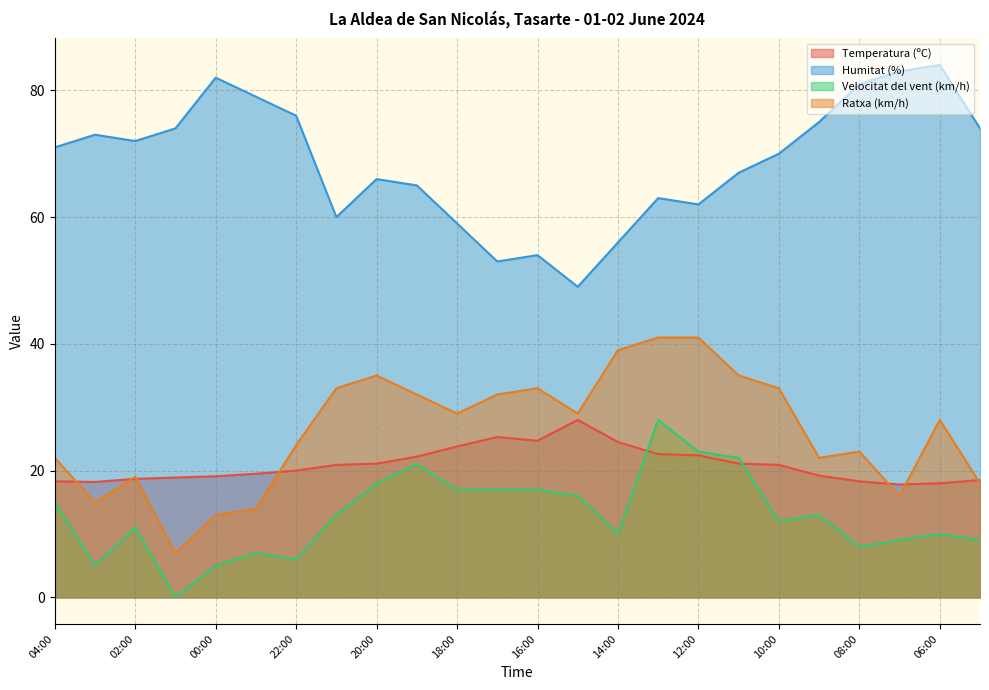

True or false: Velocitat del vent (km/h) and Temperatura (ºC) cross at least once.

True